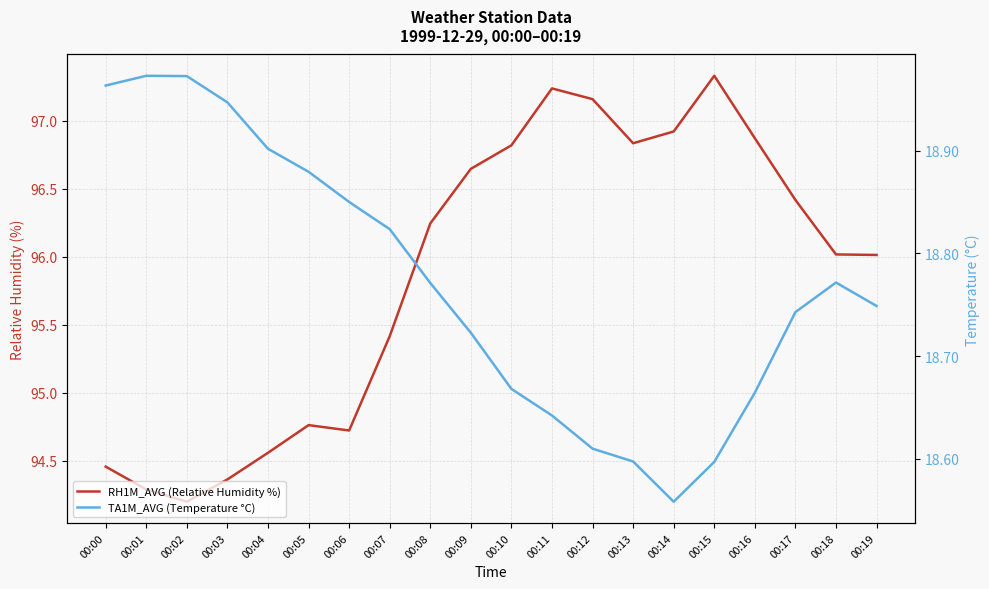

The value of TA1M_AVG (Temperature °C) at 00:13 is 11.7. True or false?

False